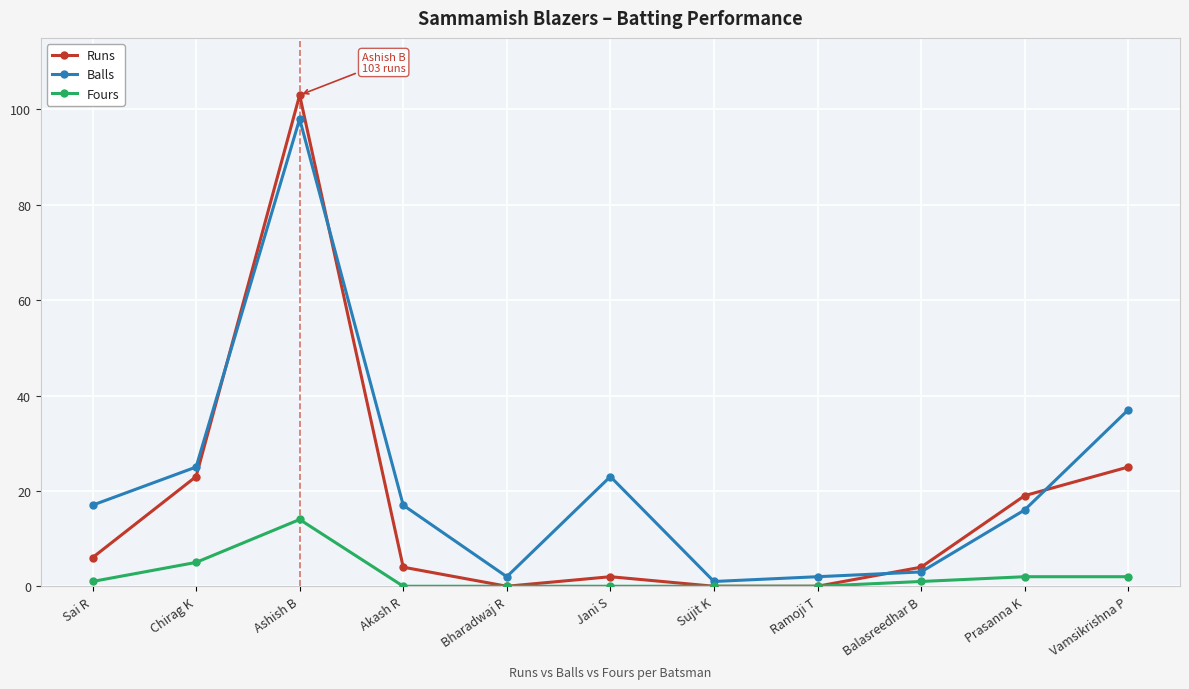

Which series changed the most between Ramoji T and Vamsikrishna P?

Balls